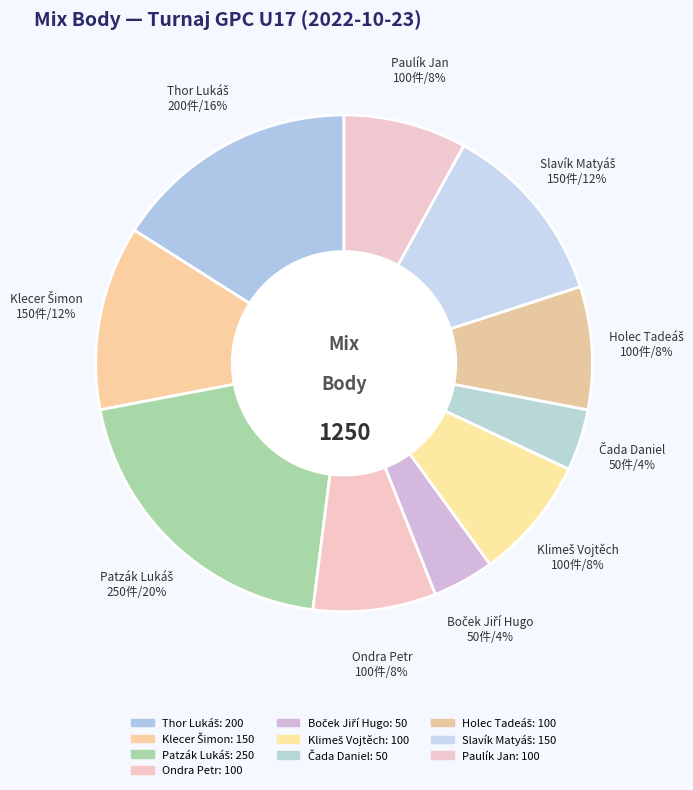

To the nearest percent, what is the difference between the largest and smallest slice percentages?

16%